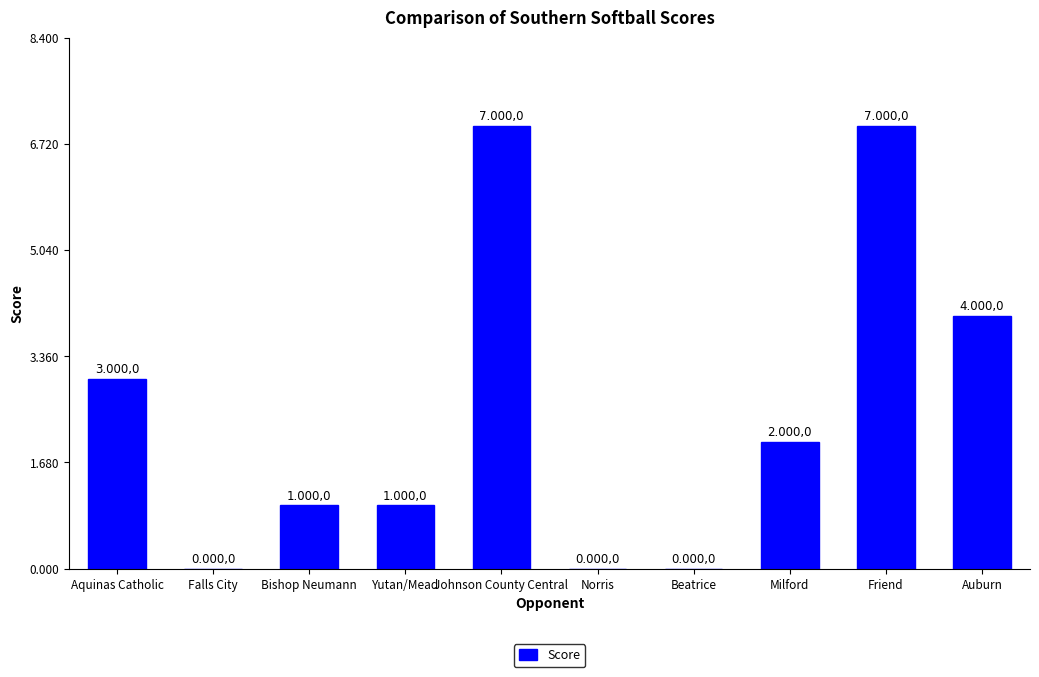

What is the sum of the values at Milford and Auburn?

6